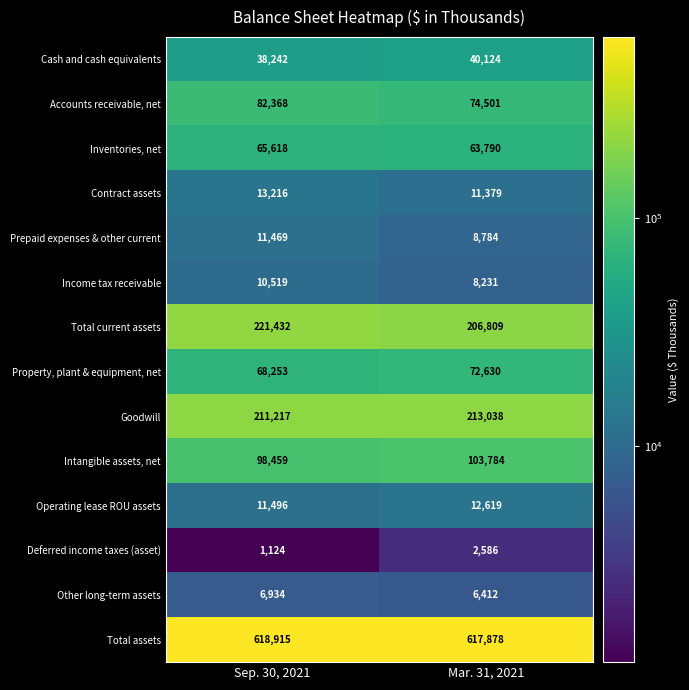

Rank the series at Mar. 31, 2021 from lowest to highest value.

Deferred income taxes (asset), Other long-term assets, Income tax receivable, Prepaid expenses & other current, Contract assets, Operating lease ROU assets, Cash and cash equivalents, Inventories, net, Property, plant & equipment, net, Accounts receivable, net, Intangible assets, net, Total current assets, Goodwill, Total assets